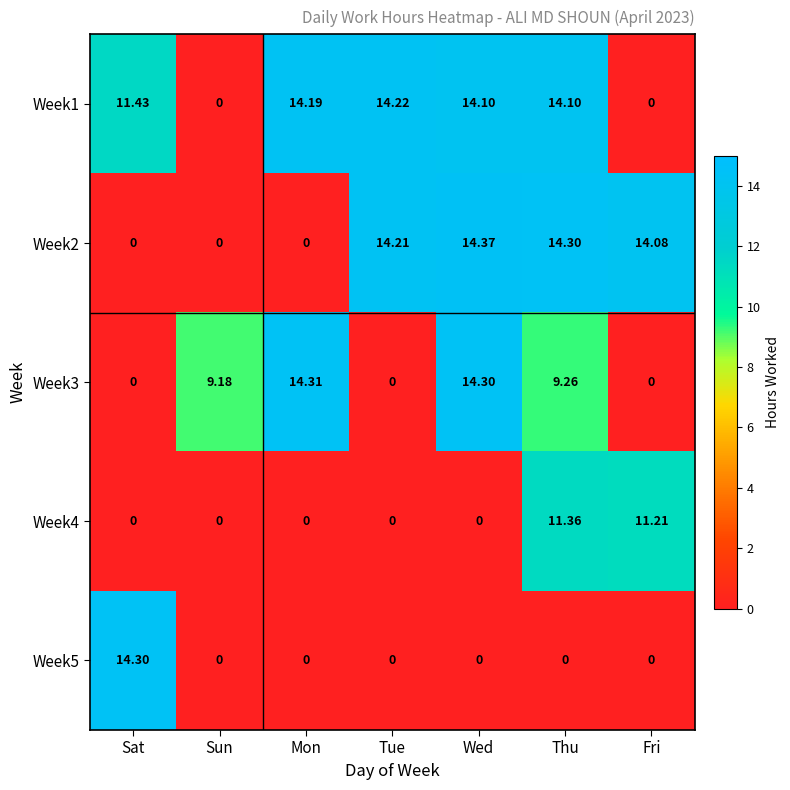

Which series has the largest range (max minus min)?

Week2